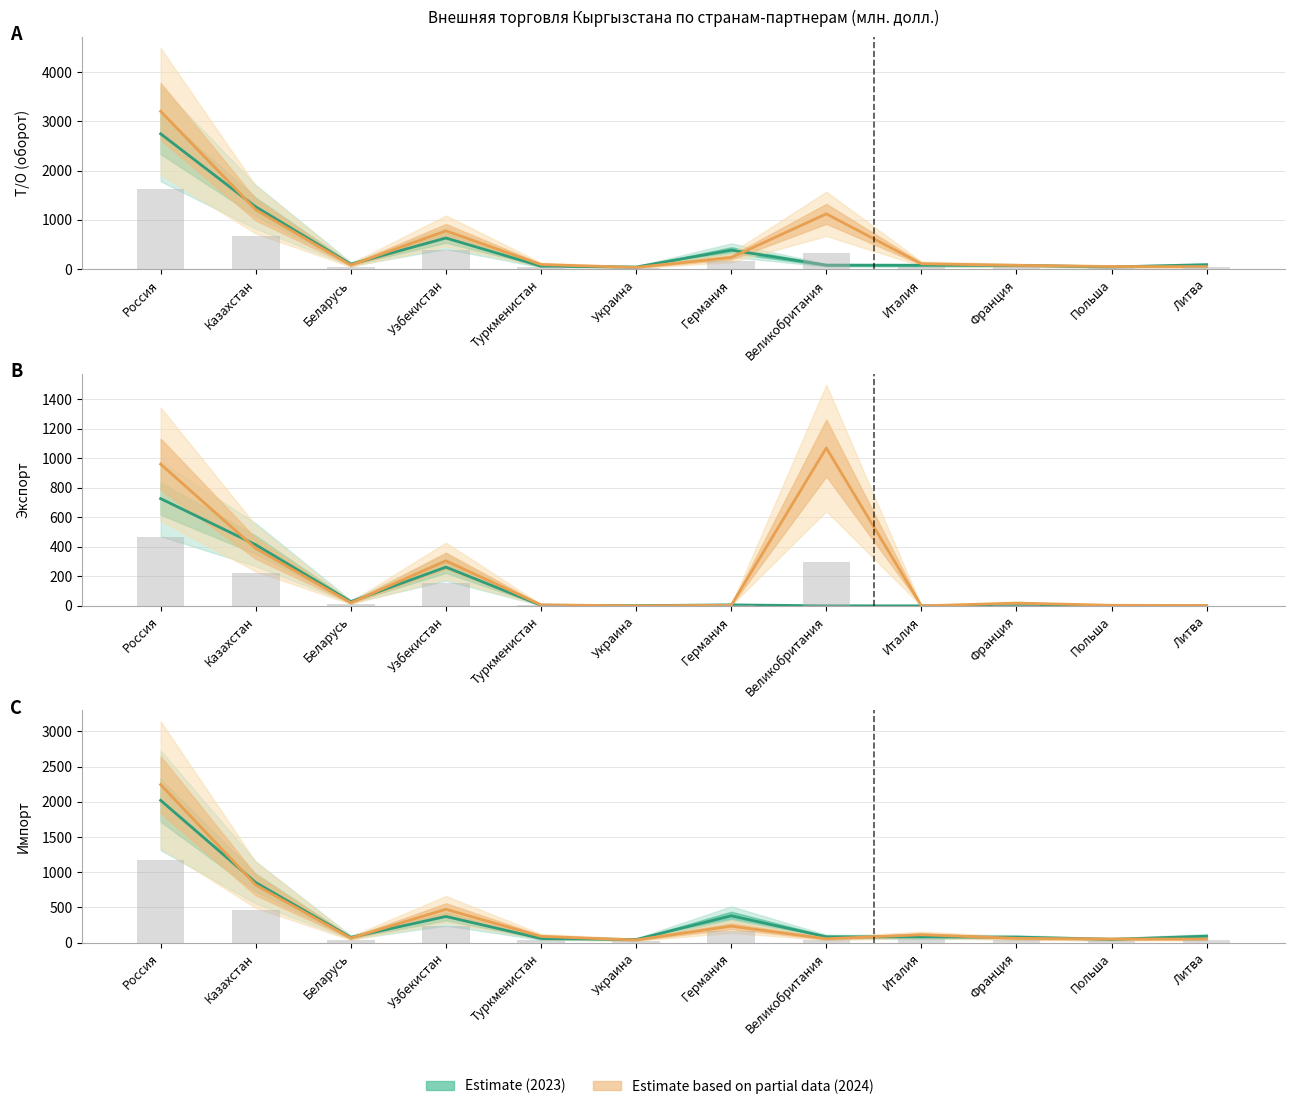

Does the chart contain any negative values?

No